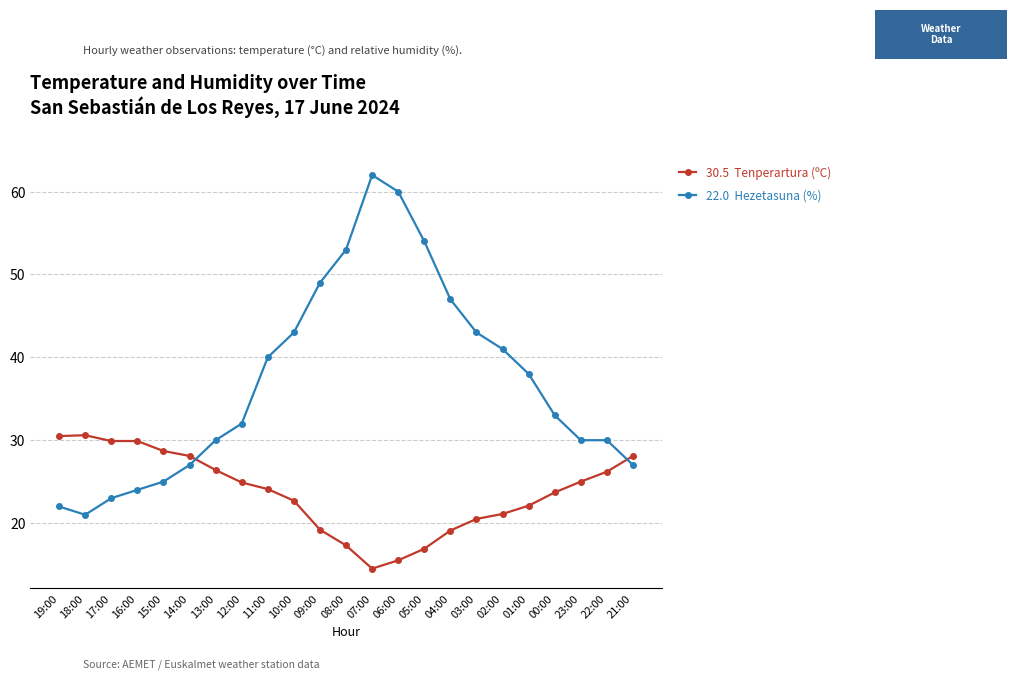

Which label corresponds to the largest value in the chart?

07:00